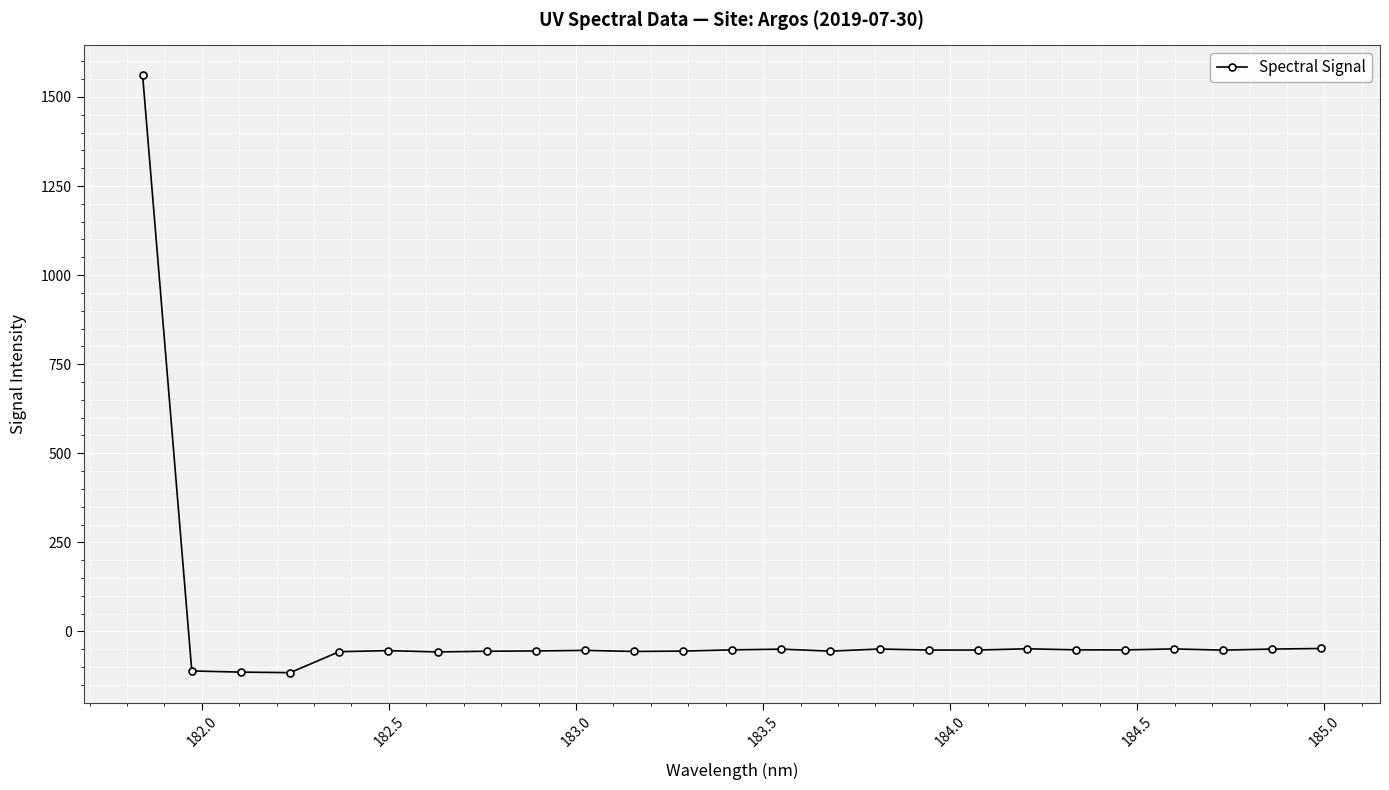

What is the value of the 9th point from the left?

-54.9